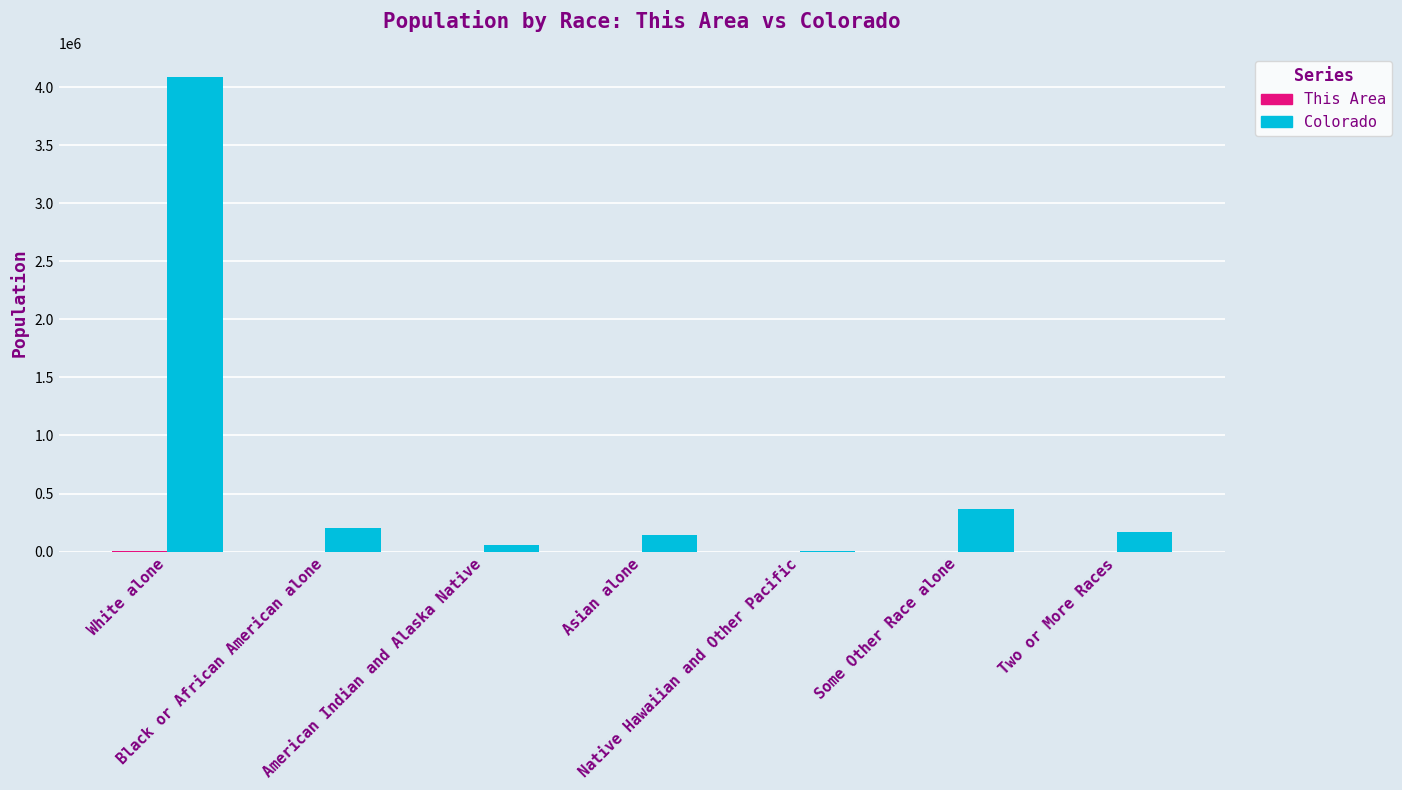

What is the maximum value shown in the chart?

4089202